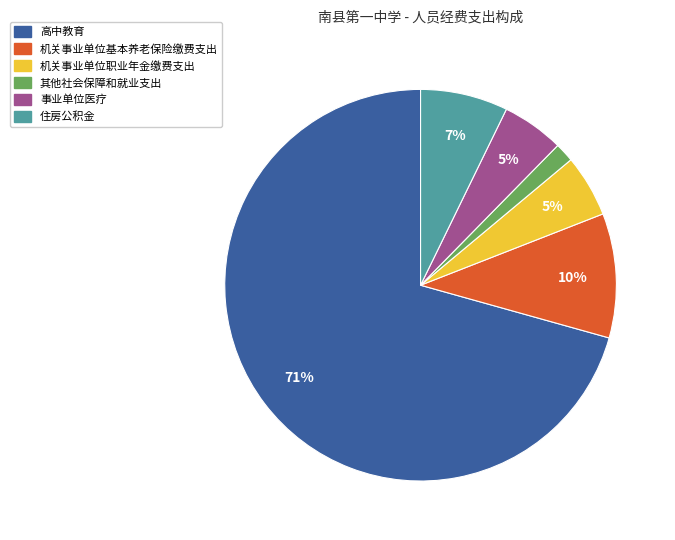

To the nearest percent, what is the difference between the largest and smallest slice percentages?

69%